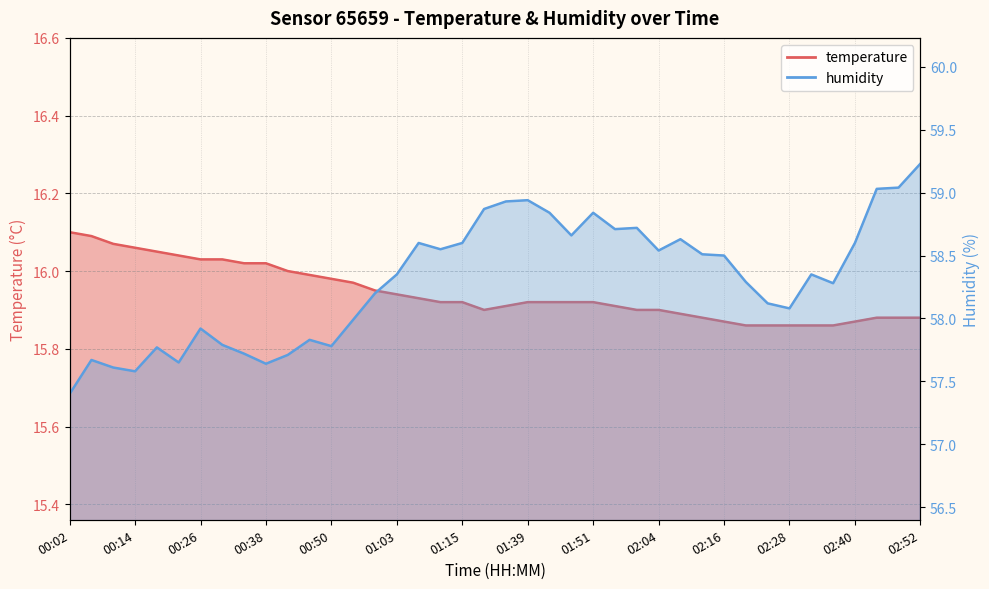

In temperature, how many points are lower than both neighbors (excluding endpoints)?

1